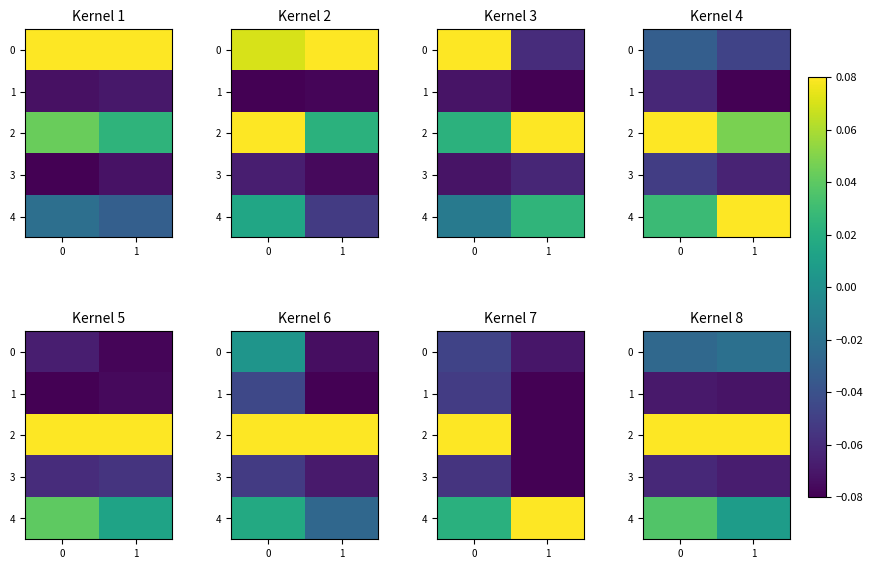

Read the 3 value at 0.

-0.1